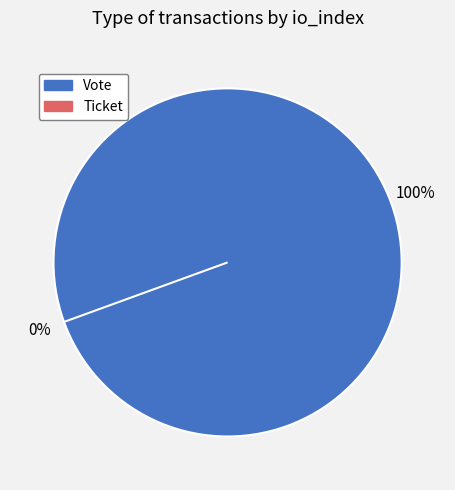

Rank the categories by value from highest to lowest.

Vote (io_index=1), Ticket (io_index=0)